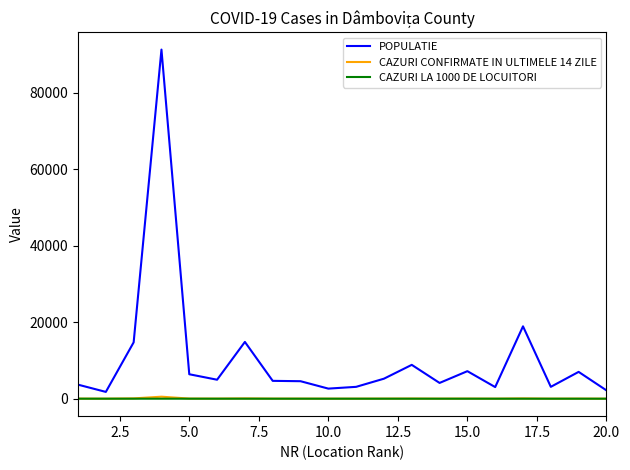

Which series has the largest range (max minus min)?

POPULATIE